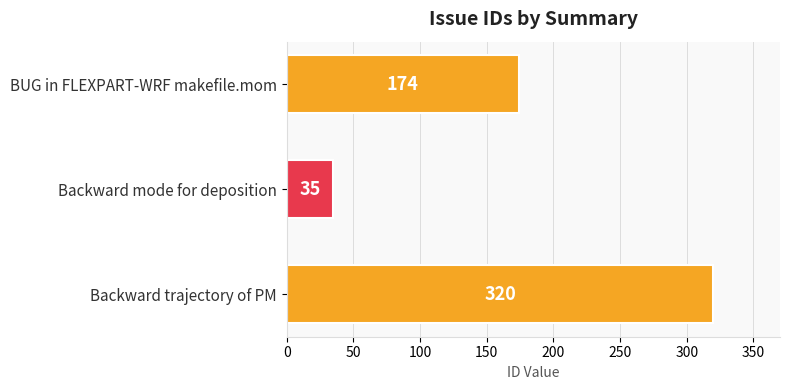

Approximately how many times larger is the value at Backward trajectory of PM compared to Backward mode for deposition?

9.1